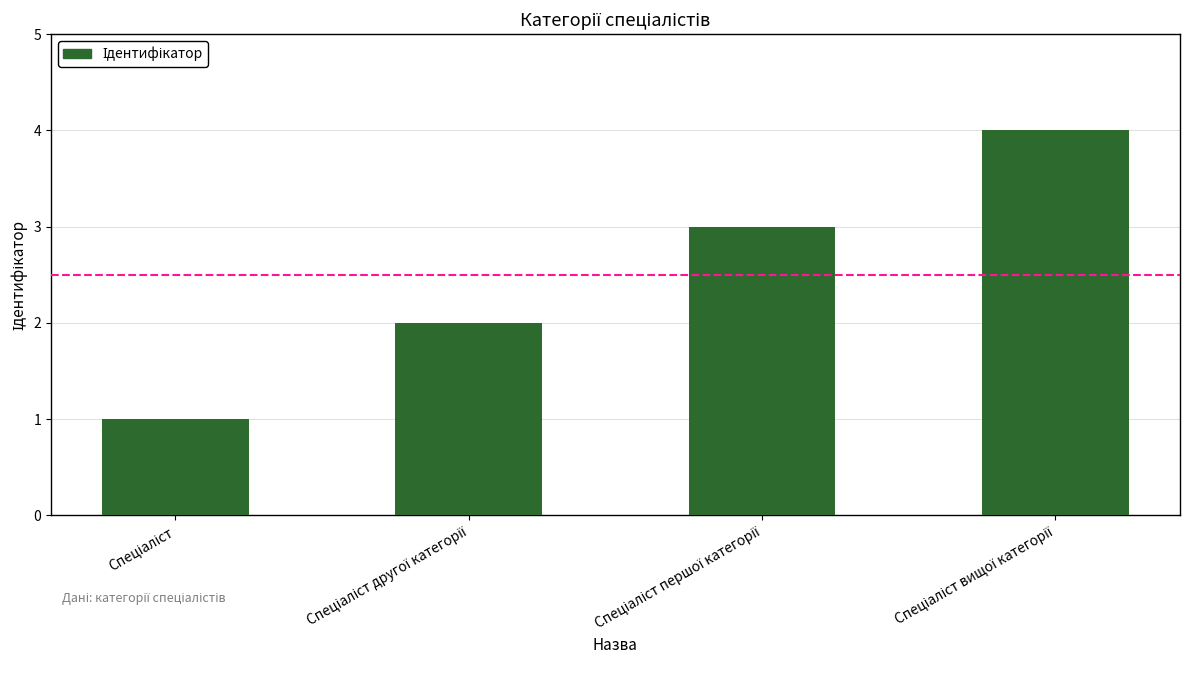

What is the greatest value displayed?

4